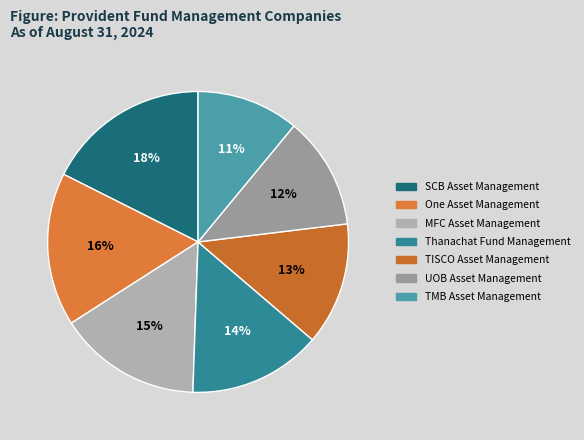

The TMB Asset Management slice represents 11% of the pie. True or false?

True